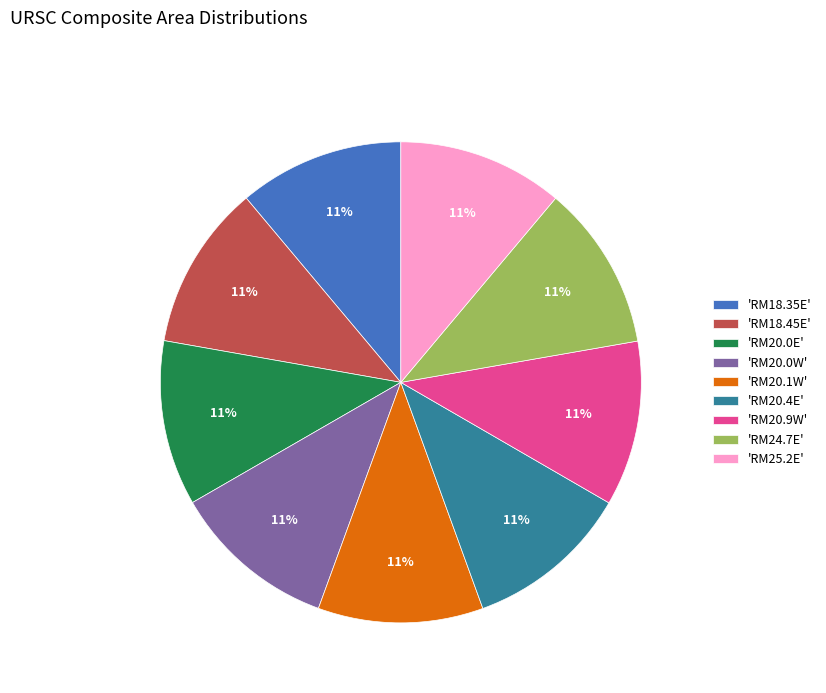

Do 'RM18.45E' and 'RM18.35E' together represent more than half of the pie?

No